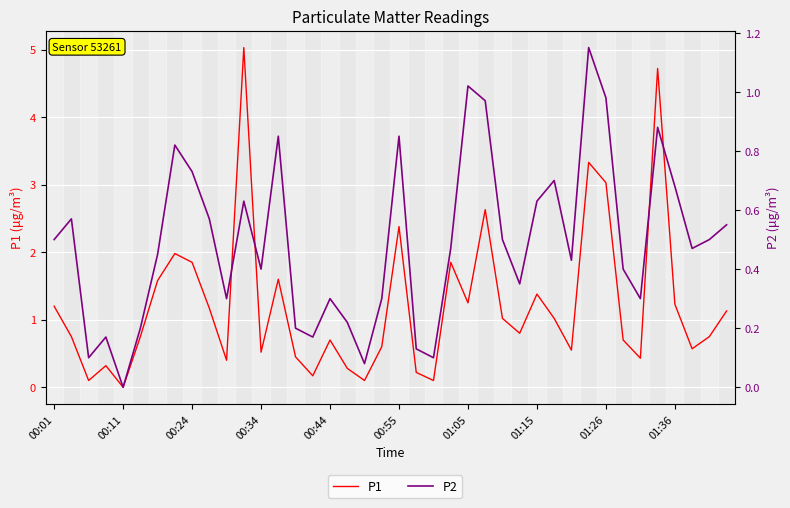

What is the sum of all P1 values?

48.6